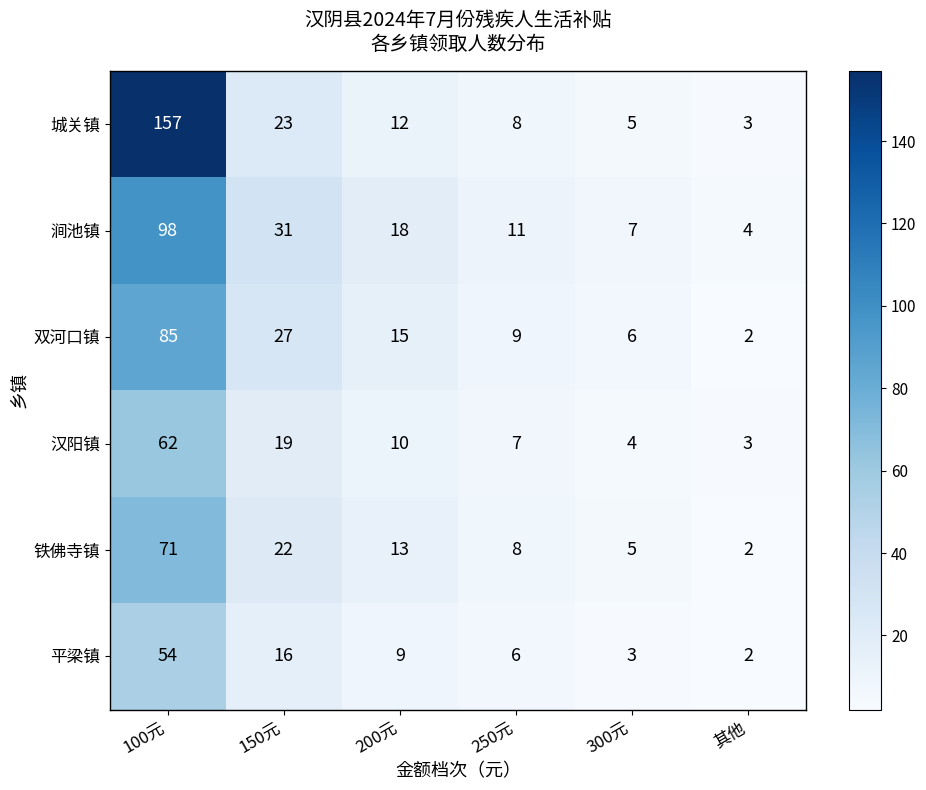

At 150元, list the series in order from largest to smallest.

涧池镇, 双河口镇, 城关镇, 铁佛寺镇, 汉阳镇, 平梁镇